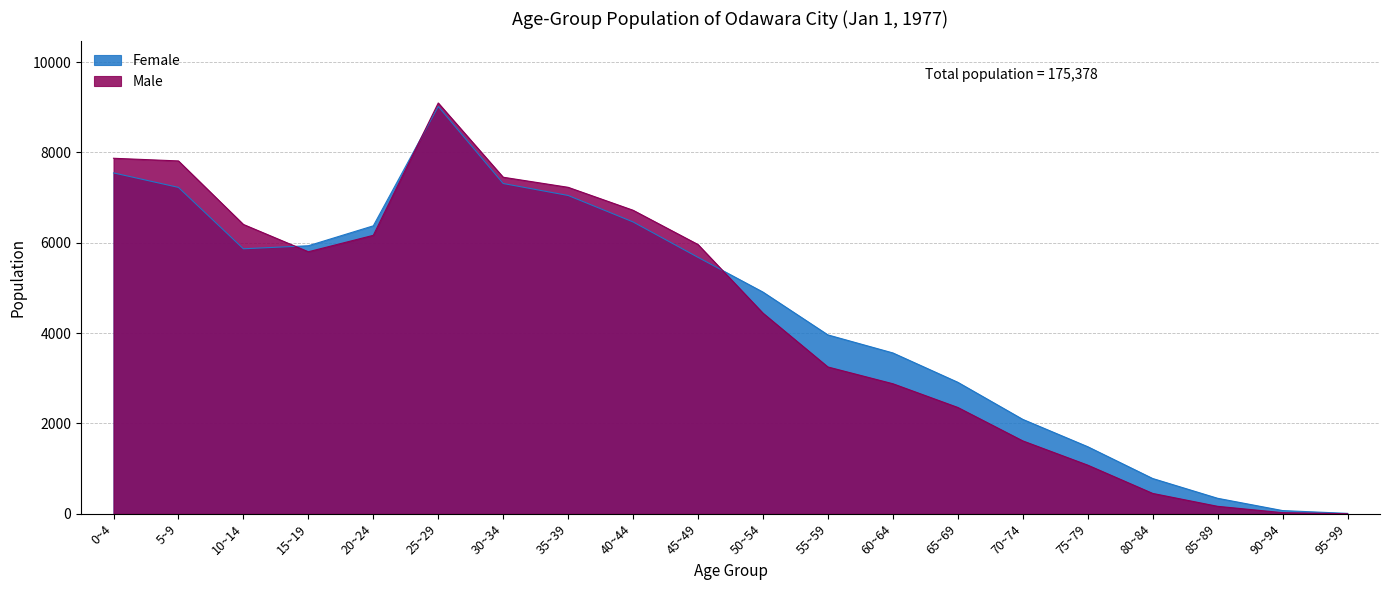

Read the Female value at 65~69.

2911